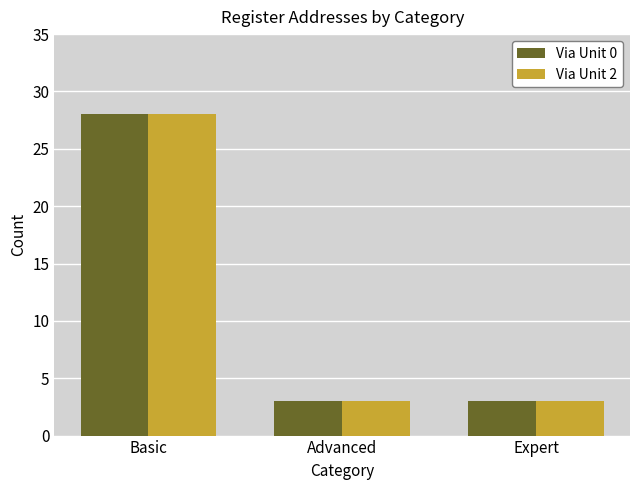

Count the number of categories in the chart.

3